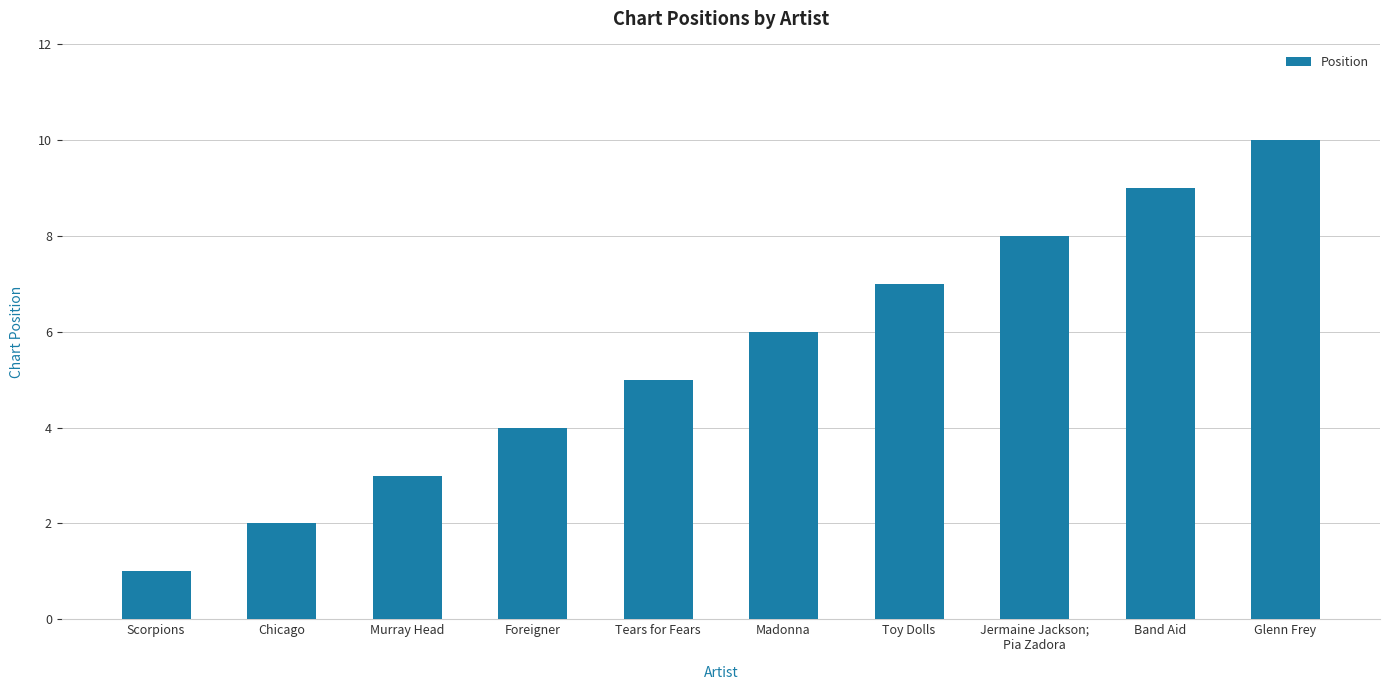

Are the bars horizontal?

No